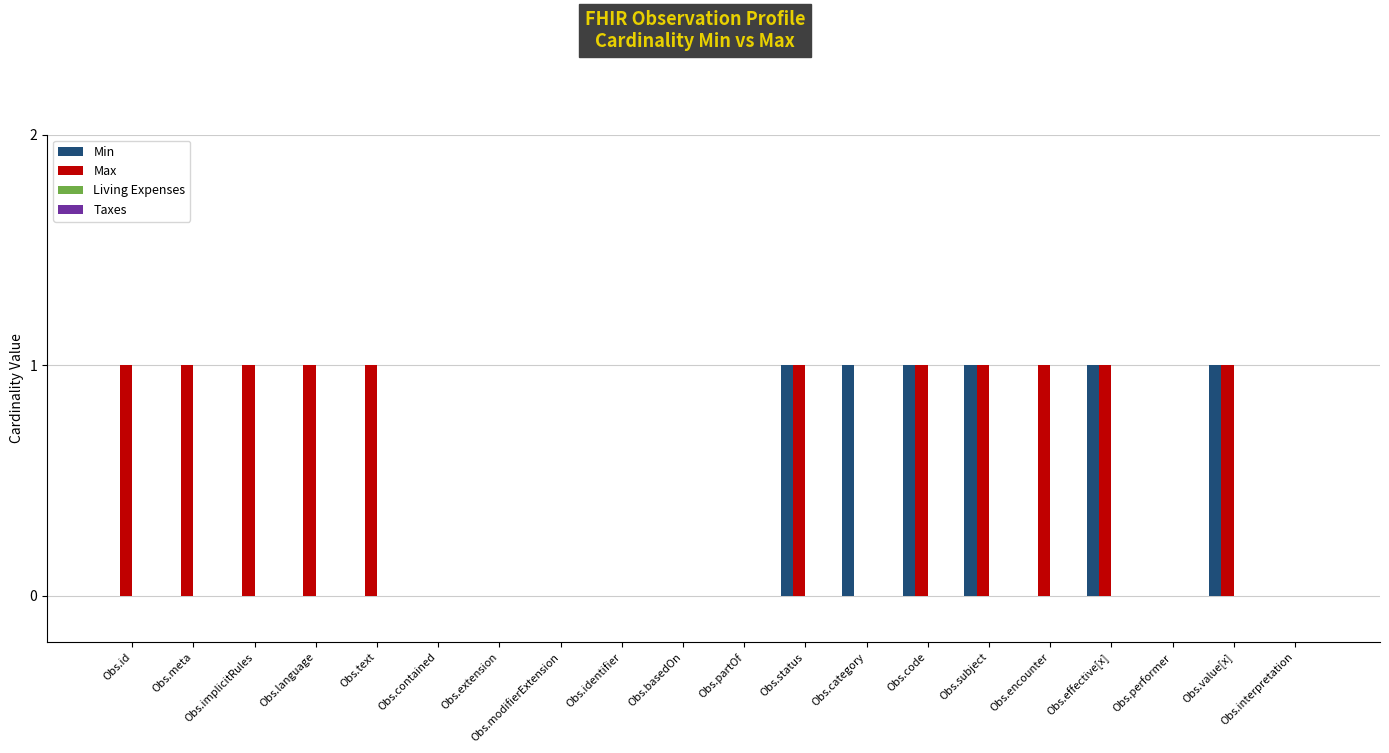

Which series changed the most between Obs.id and Obs.extension?

Max